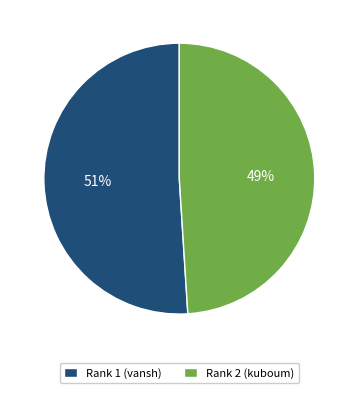

What is the largest slice in the pie chart?

Rank 1 (vansh)